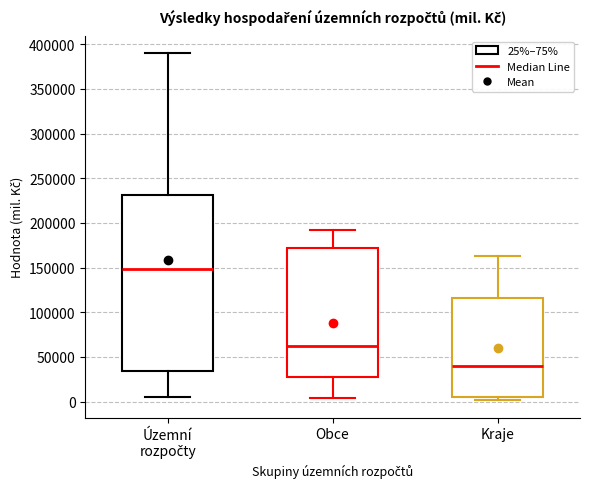

Reading left to right, transcribe this box plot: for each box, give where its median line is, the range the box spans, and where its two whiskers end, as read against the y-axis. The values are not printed on the chart, so give them approximately, as read against the axis.

Územní rozpočty: median 150000, box 35000 to 230000, whiskers 5000 to 390000
Obce: median 60000, box 30000 to 170000, whiskers 5000 to 190000
Kraje: median 40000, box 5000 to 115000, whiskers 0 to 165000